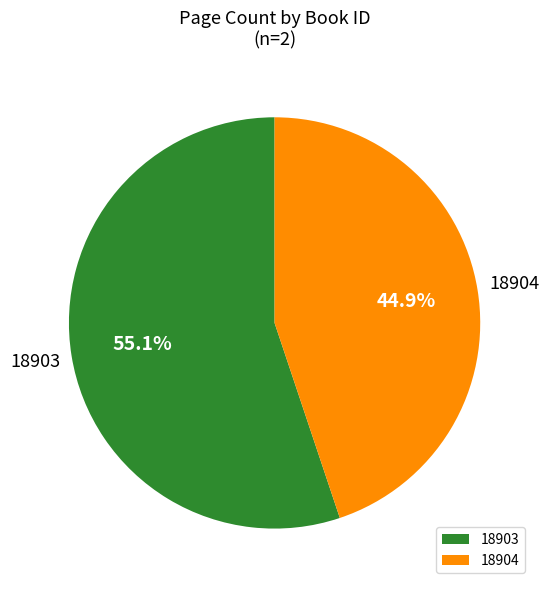

To the nearest percent, what portion does 18903 represent?

55%